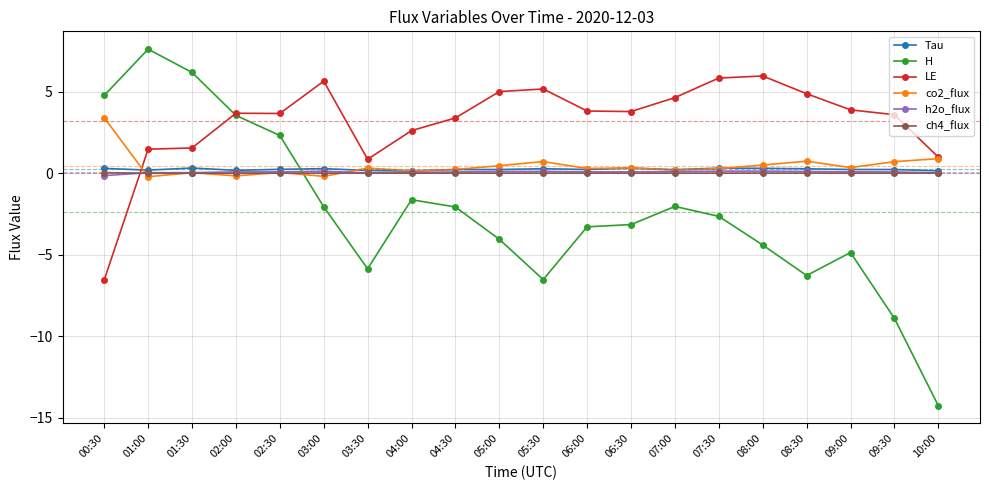

What position from the left is 09:00?

18